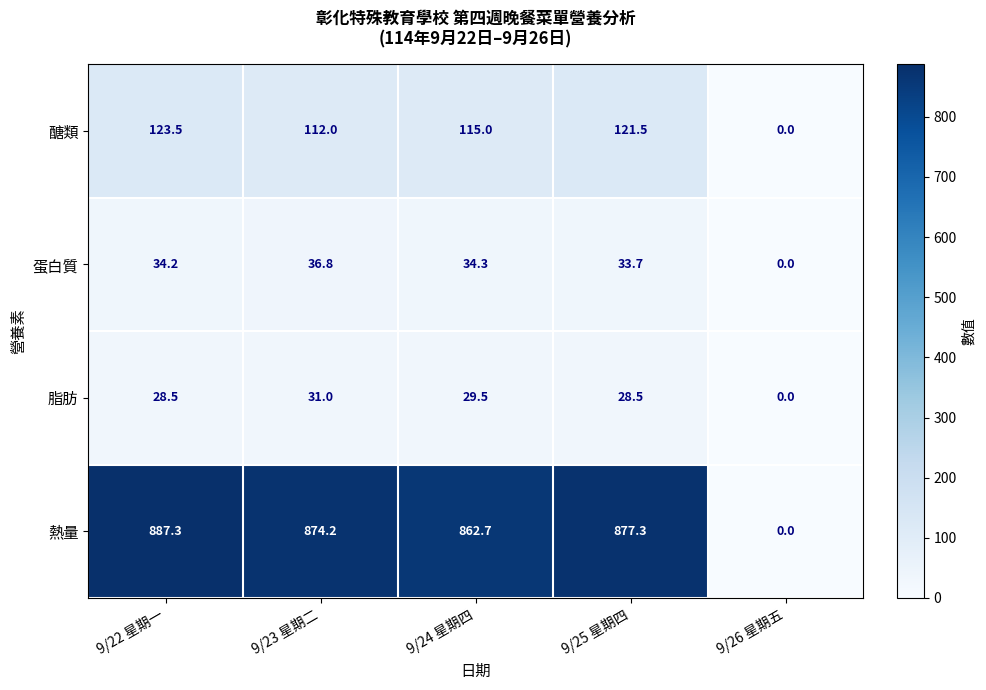

Rank the series at 9/23 星期二 from lowest to highest value.

脂肪, 蛋白質, 醣類, 熱量